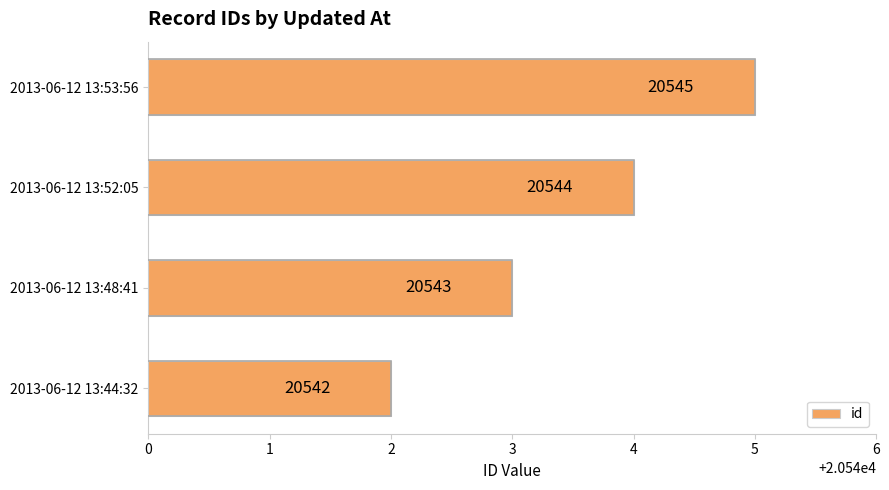

List the labels in order of value, largest first.

2013-06-12 13:53:56, 2013-06-12 13:52:05, 2013-06-12 13:48:41, 2013-06-12 13:44:32